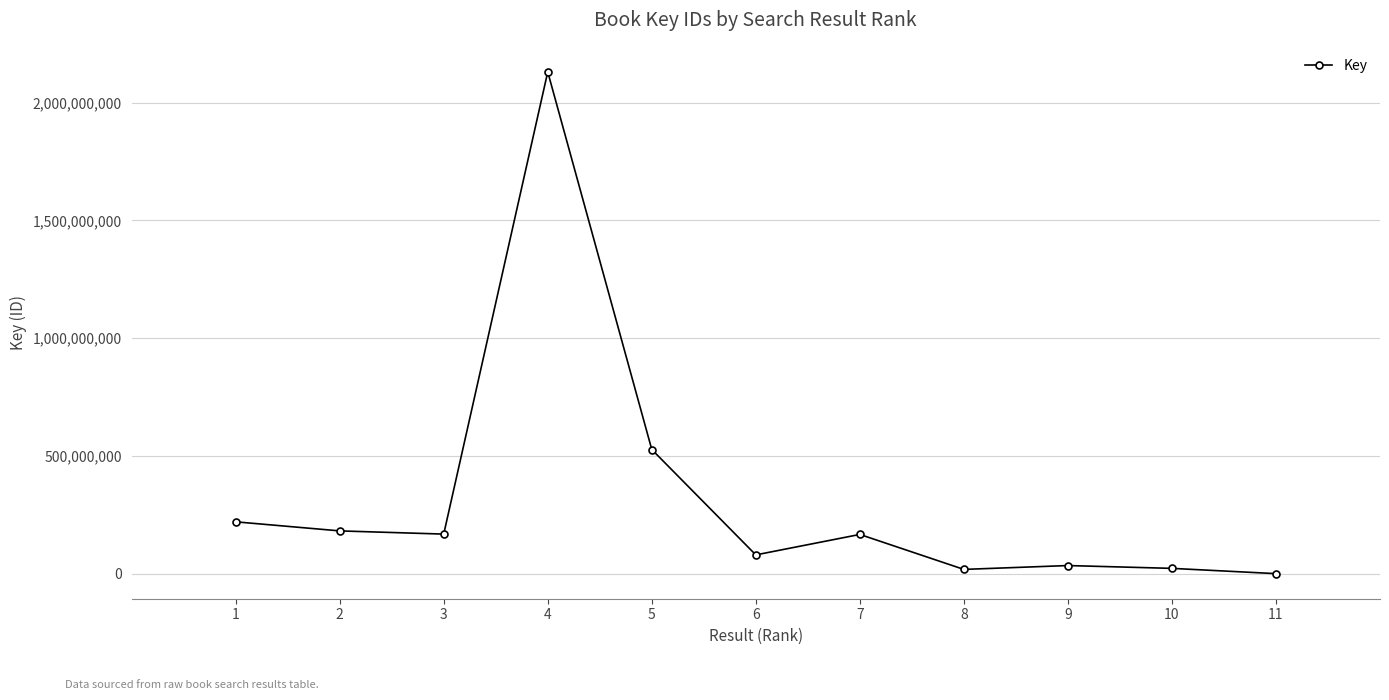

The value at 3 is 168886992. True or false?

True